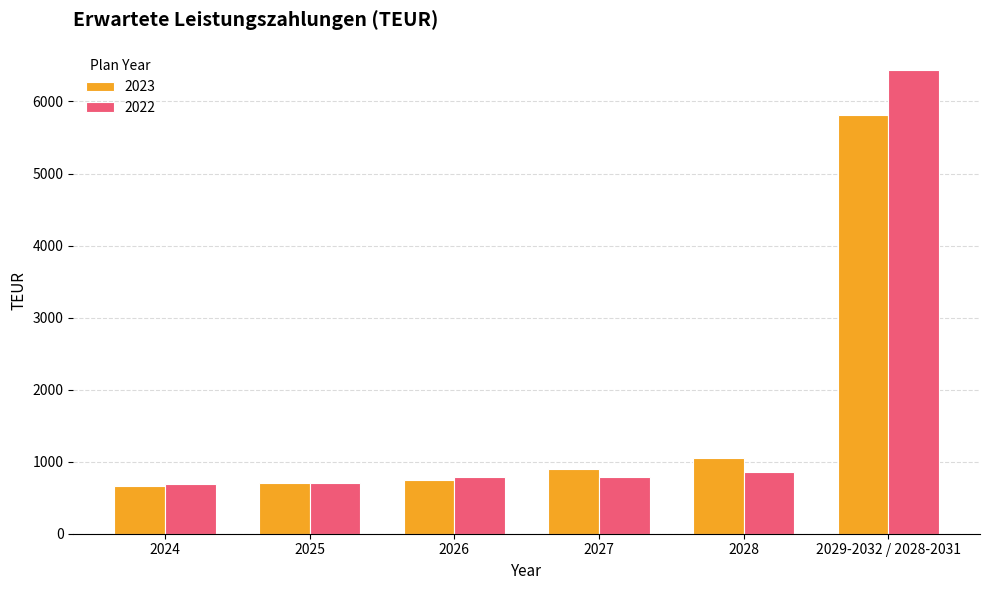

The value of 2023 at 2025 is 700. True or false?

True